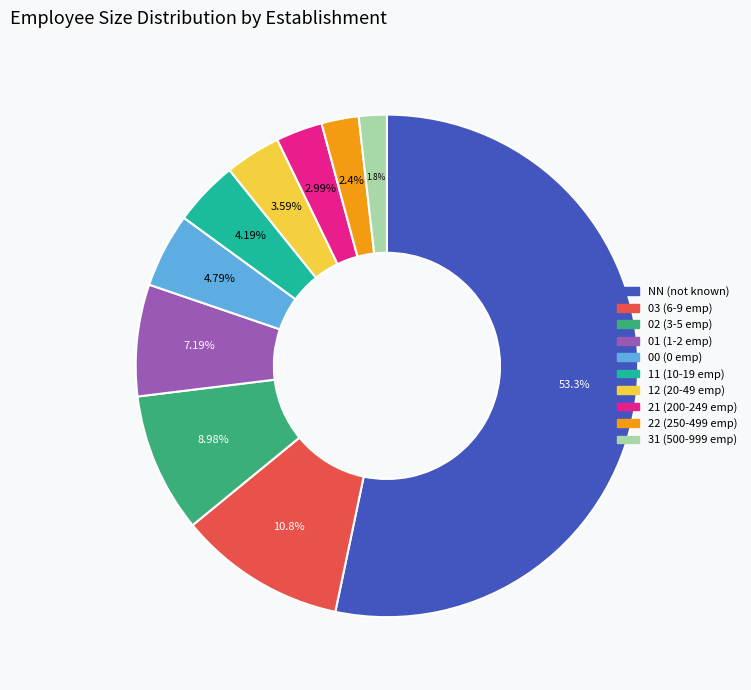

To the nearest percent, what is the difference between the largest and smallest slice percentages?

51%